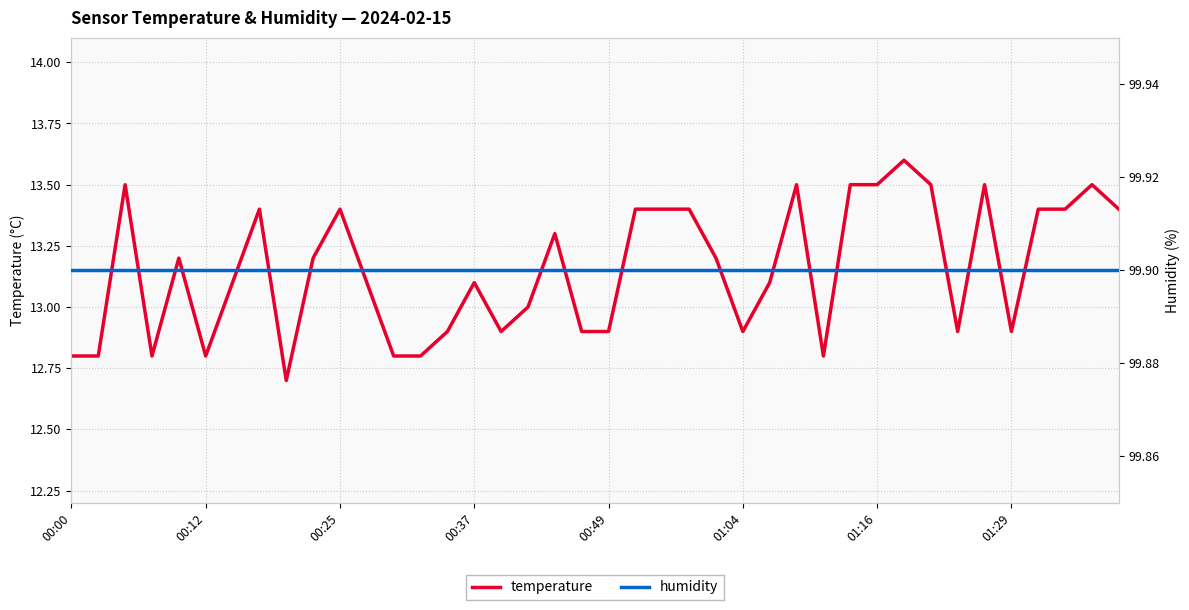

What is the difference between the temperature values at 19 and 11?

0.2